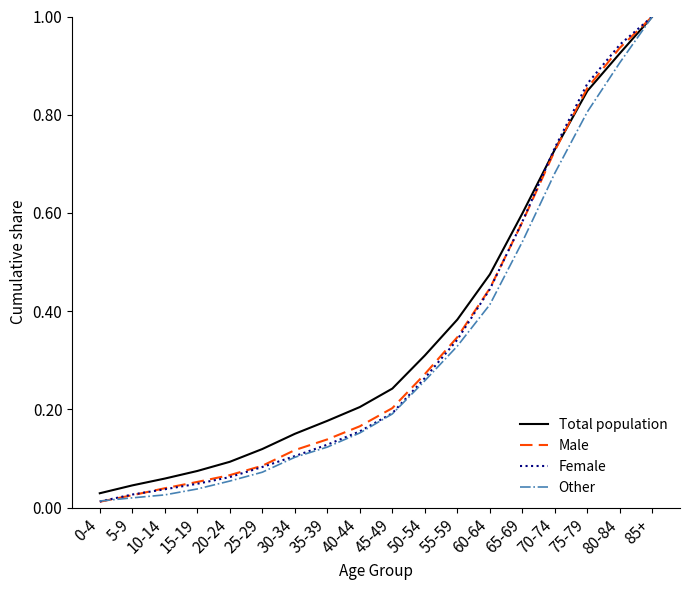

What position from the left is 70-74?

15